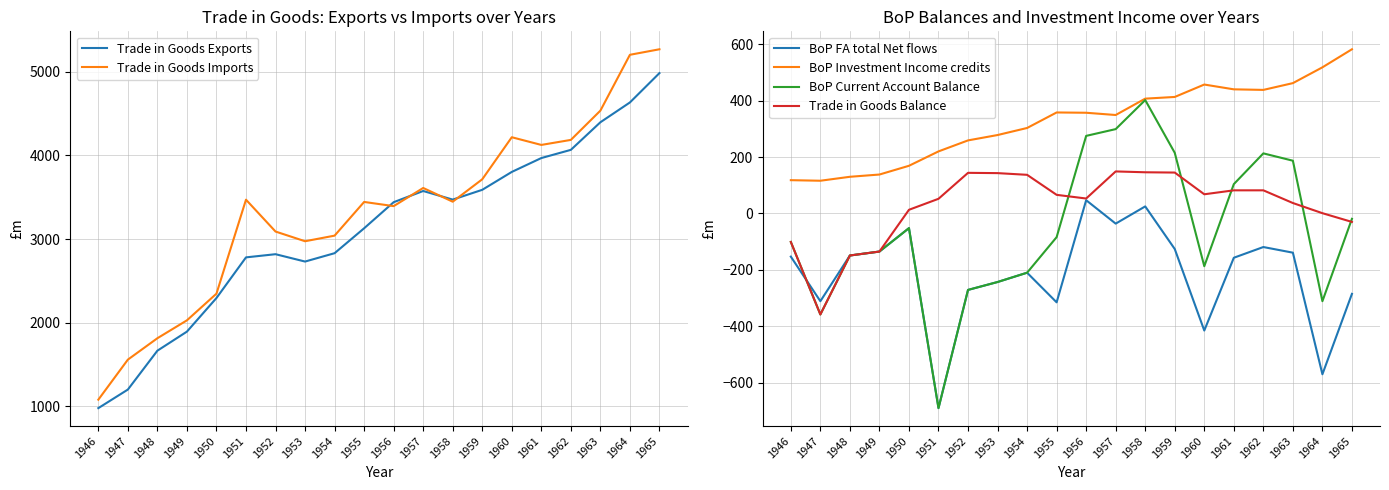

List the labels in order of BoP Current Account Balance value, smallest first.

1951, 1947, 1964, 1952, 1953, 1954, 1960, 1948, 1949, 1946, 1955, 1950, 1965, 1961, 1963, 1962, 1959, 1956, 1957, 1958